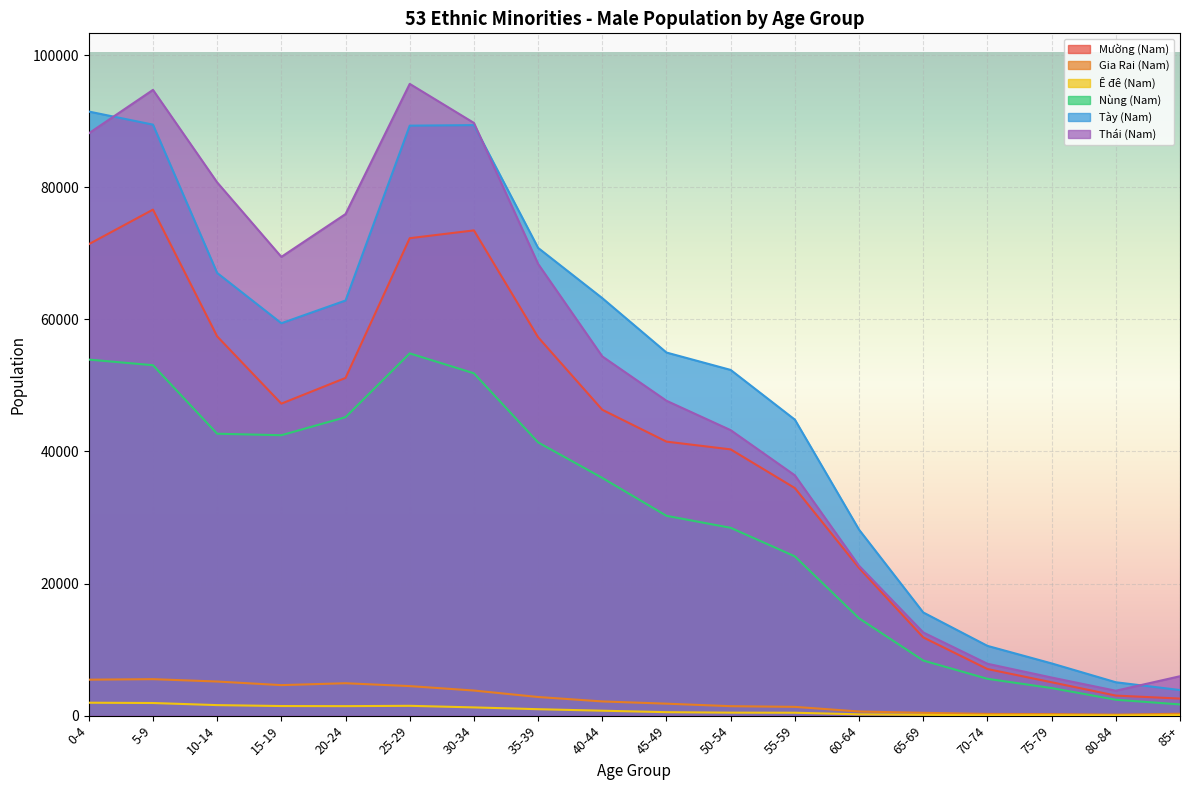

What is the total value across all series at 30-34?

309460